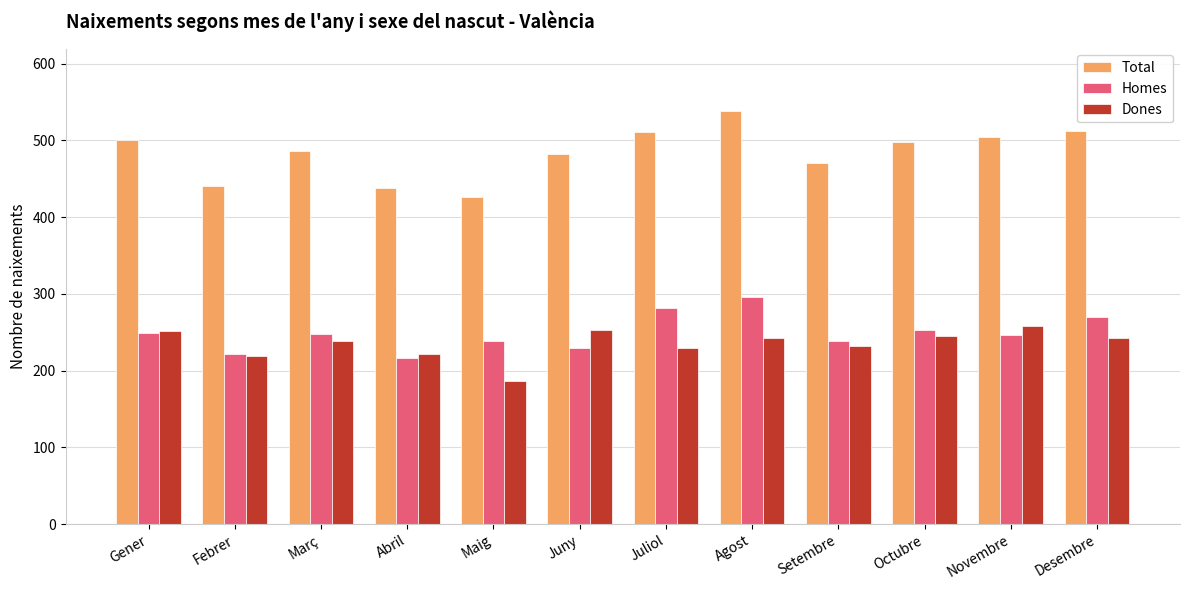

List the series in order of their peak value, lowest first.

Dones, Homes, Total